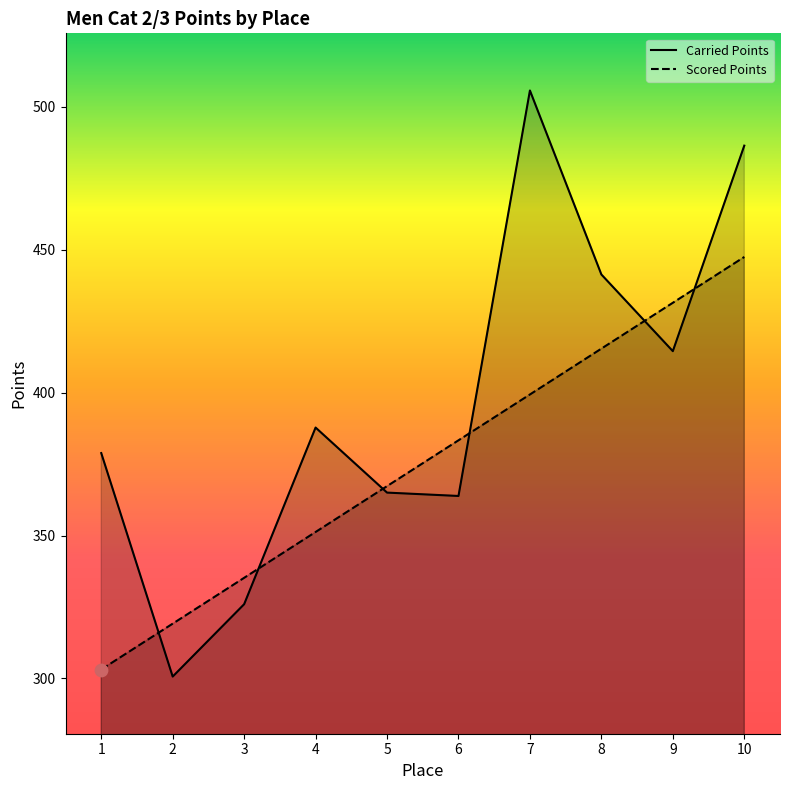

At which category is the sum across all series the highest?

10